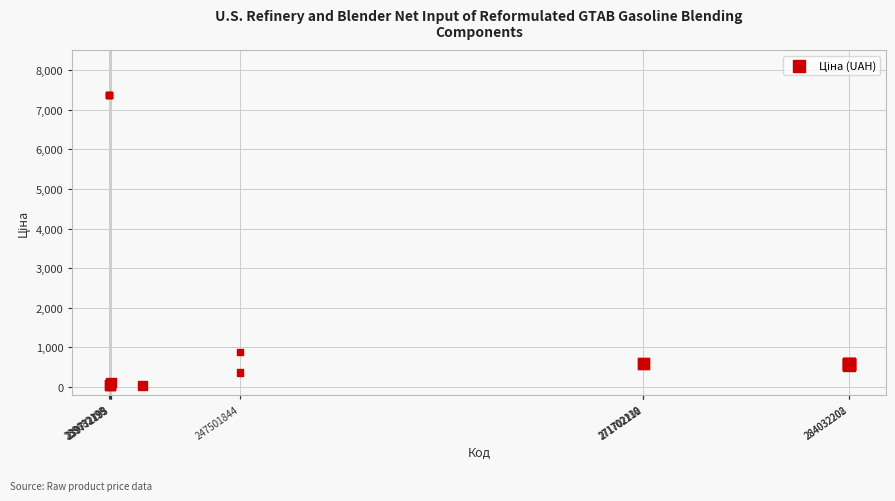

What Y value in the scatter plot is closest to 3695?

884.2